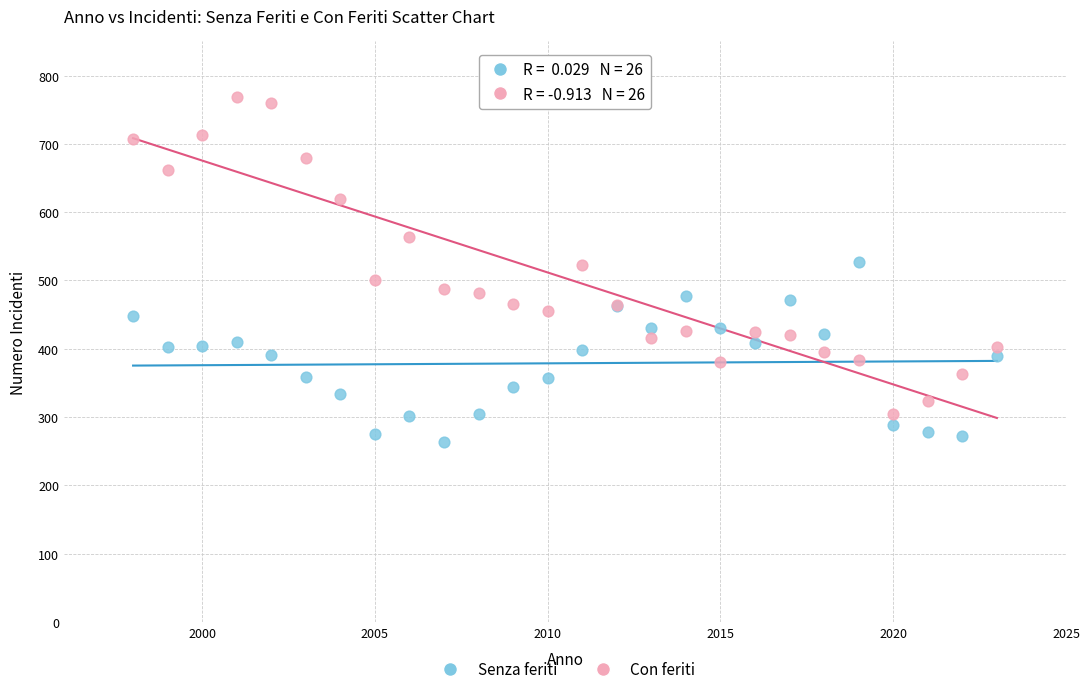

Which series contains the highest Y value?

Con feriti